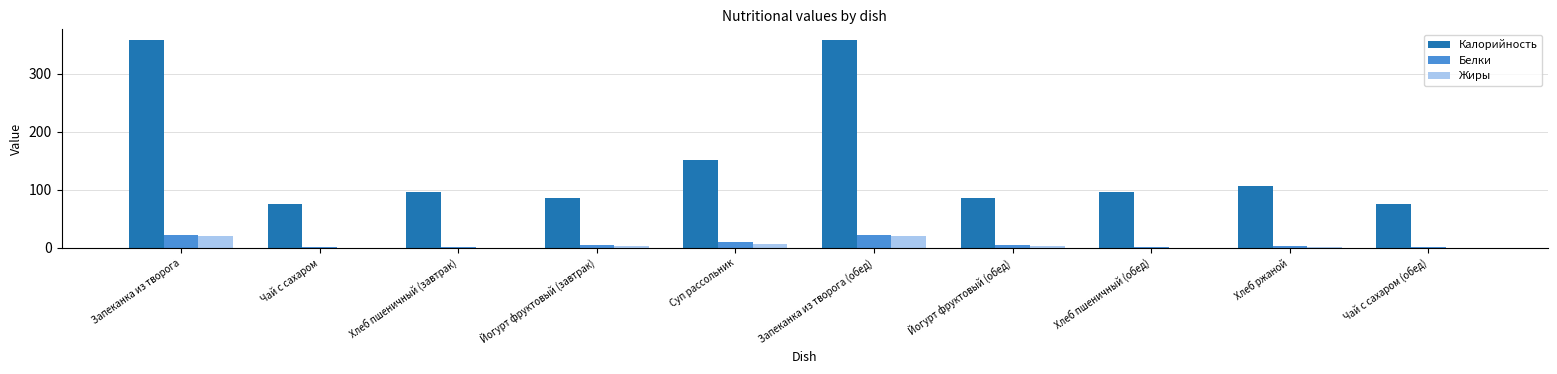

Where is Жиры nearest to the value 10?

Суп рассольник